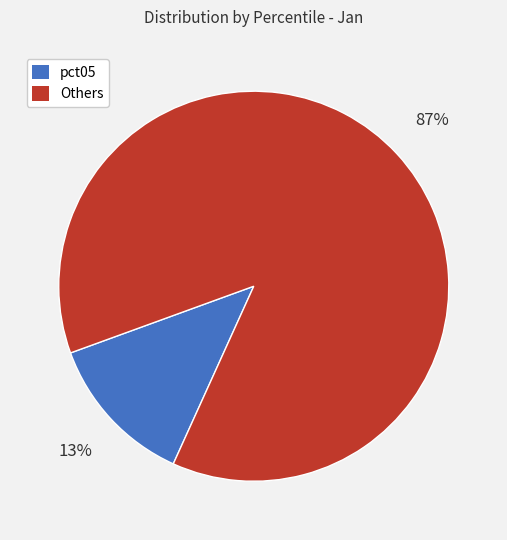

How many segments does this pie chart have?

2